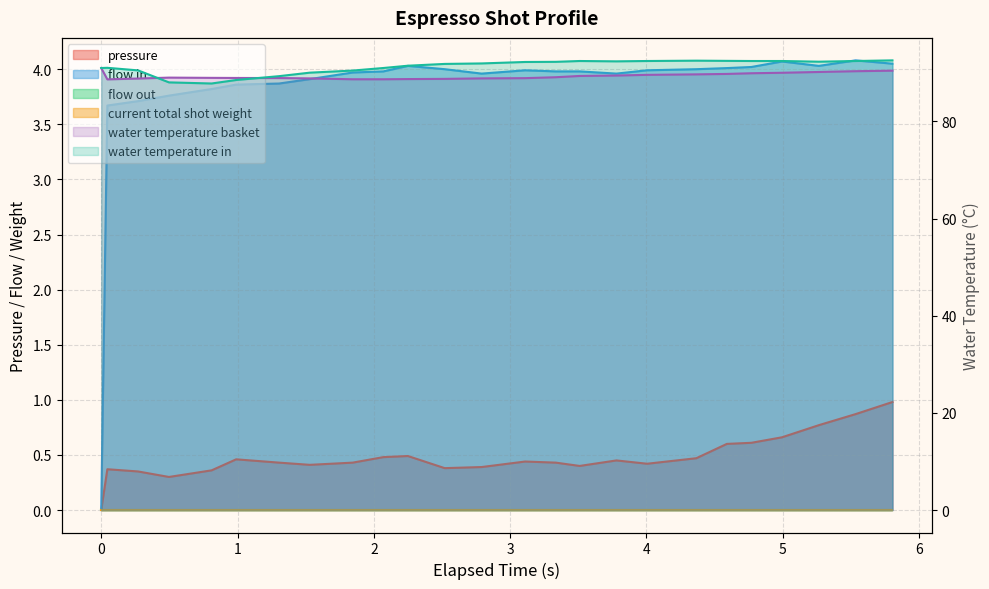

How many values in the water_temperature_basket series exceed 89?

13